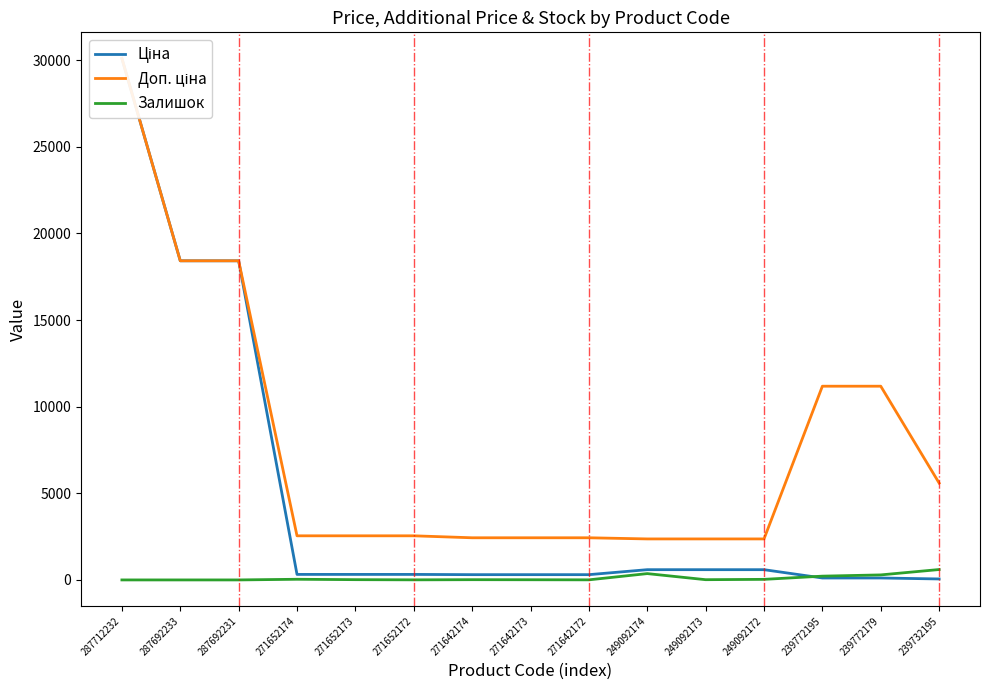

At which label does Доп. ціна first exceed 2546?

287712232